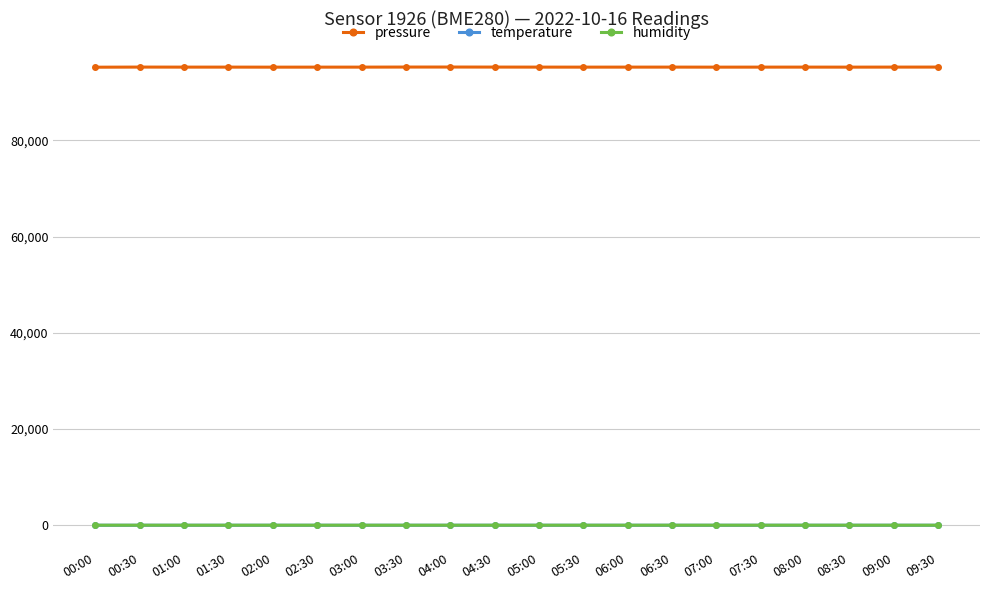

Where does the temperature series first go above 21?

00:00